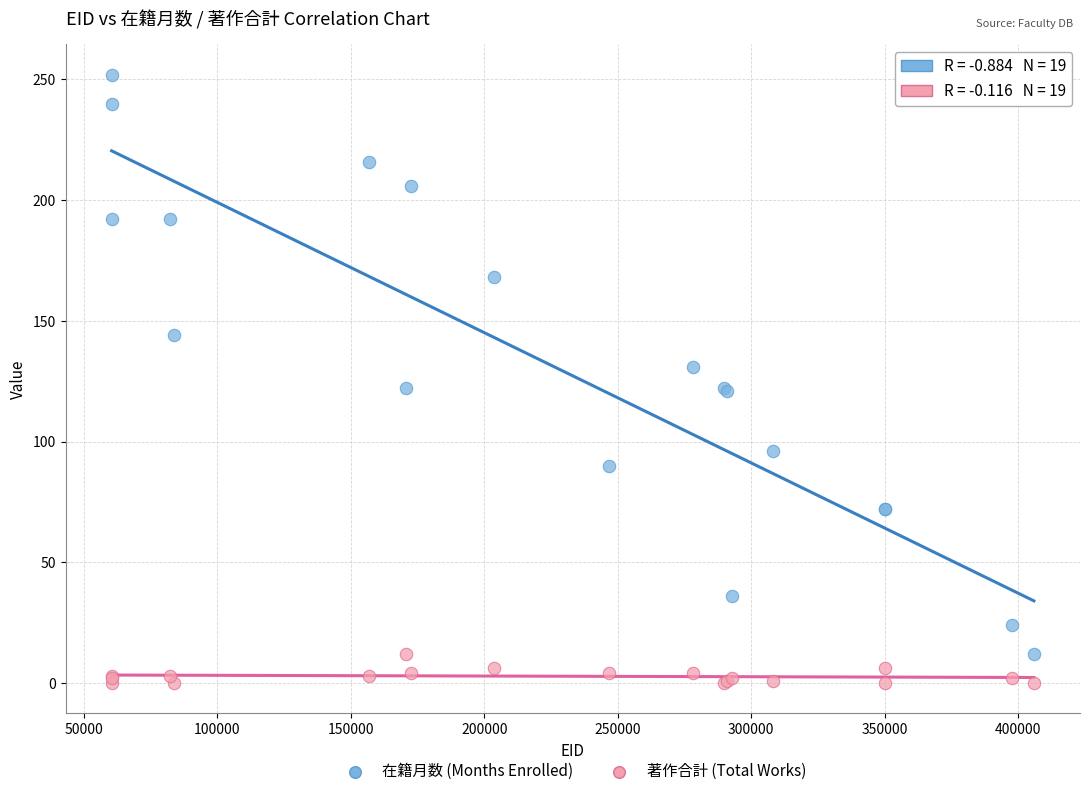

Which series has the largest Y range (max minus min)?

在籍月数 (Months Enrolled)